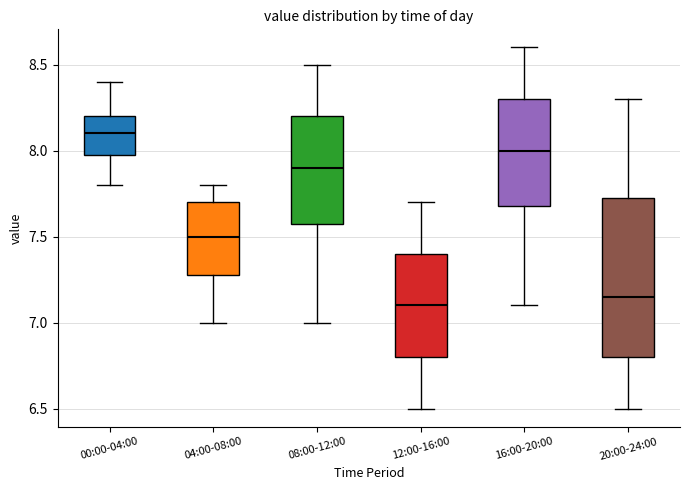

Where does the median line of the box for 08:00-12:00 sit on the y-axis? The values are not printed on the chart, so give them approximately, as read against the axis.

7.90